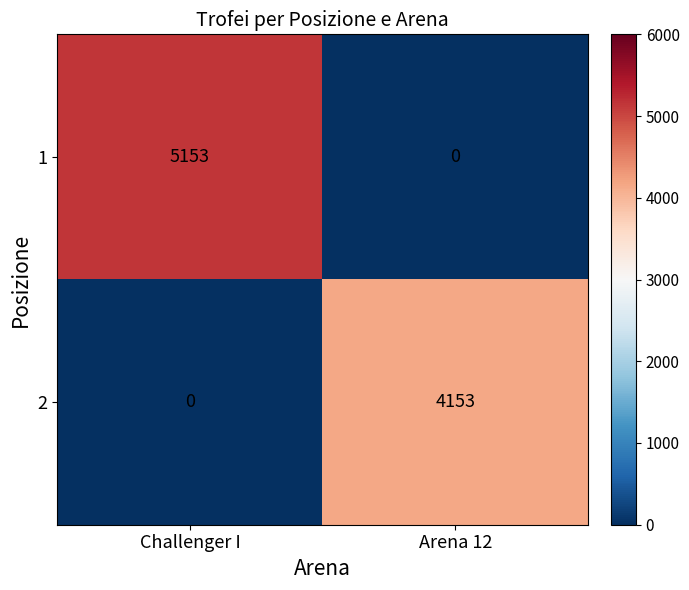

At which label is 2 closest to 2076?

Challenger I